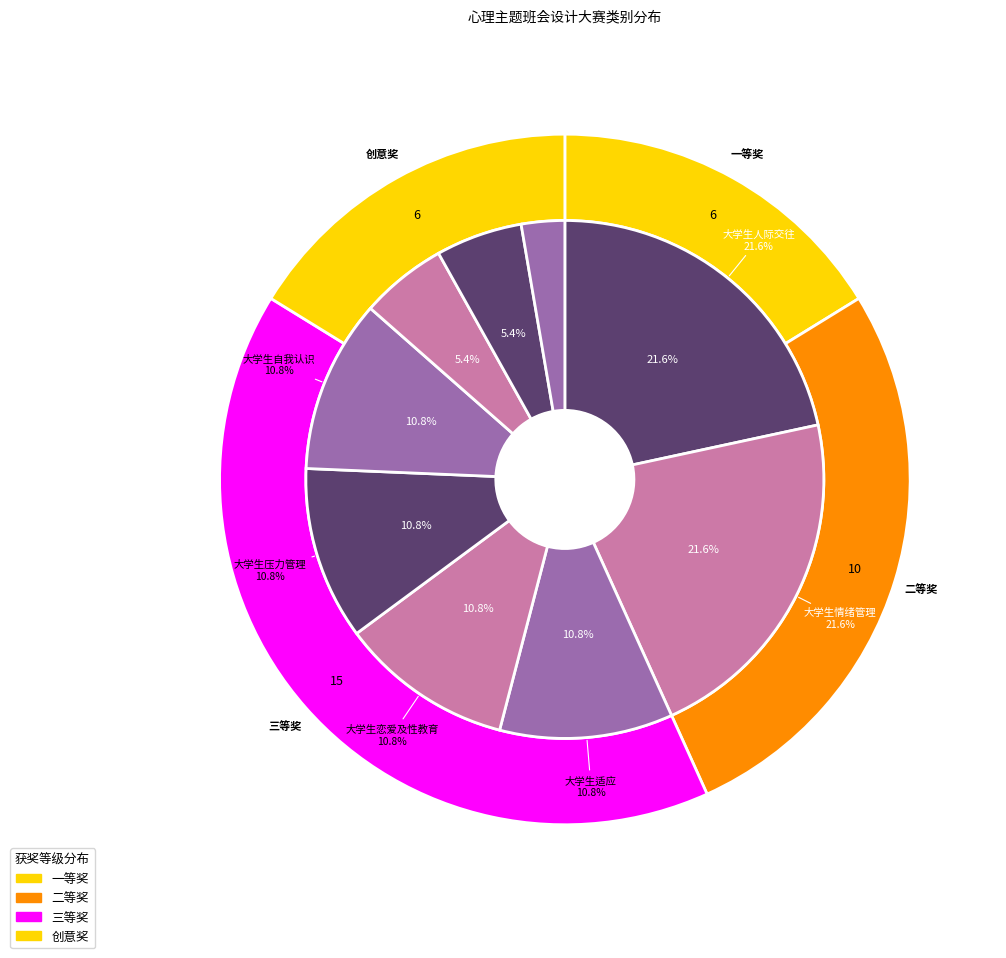

What is the largest slice in the pie chart?

大学生人际交往